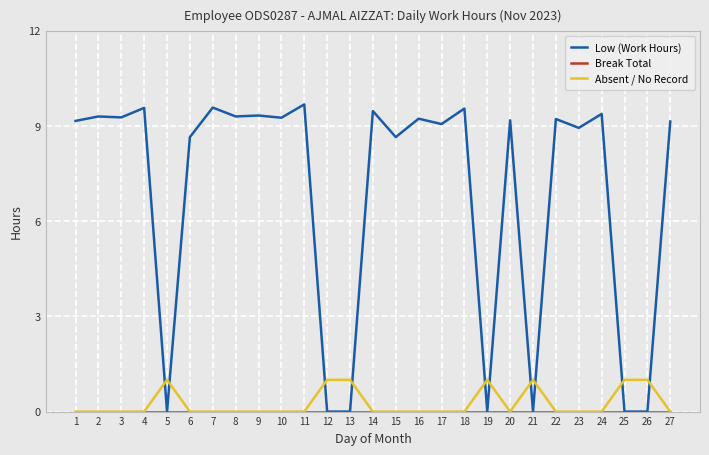

Which series has the largest total across all categories?

Low (Work Hours)